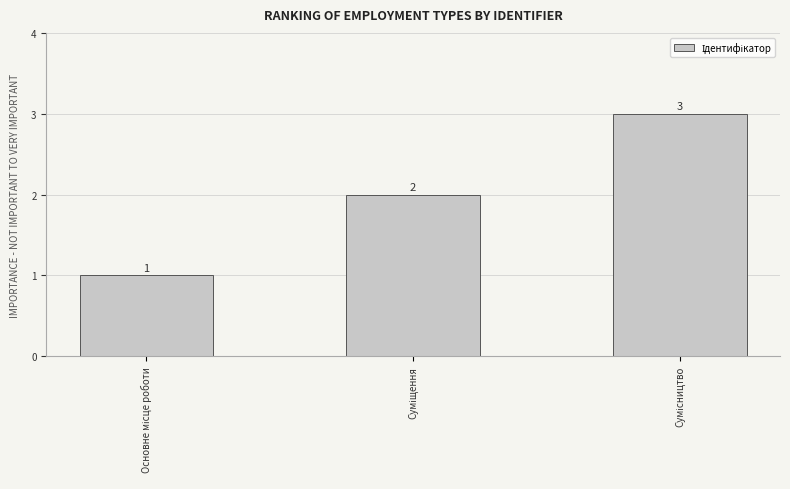

What is the value of the 1st bar from the left?

1